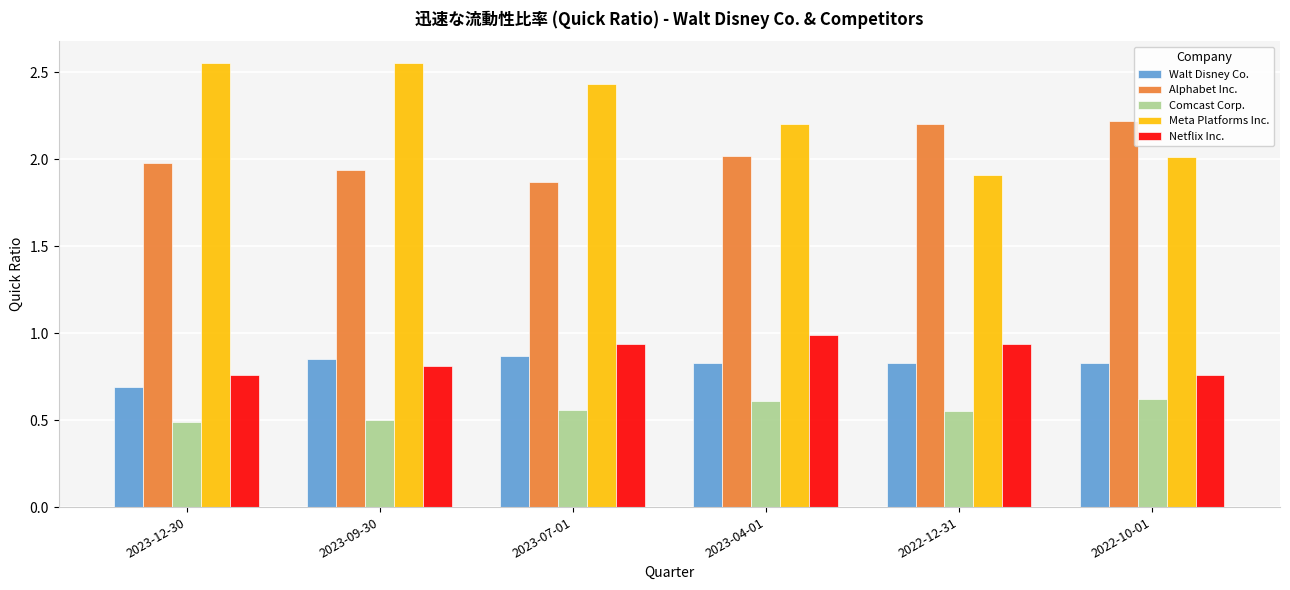

Is it true that Alphabet Inc. equals 2.7 at 2023-09-30?

False